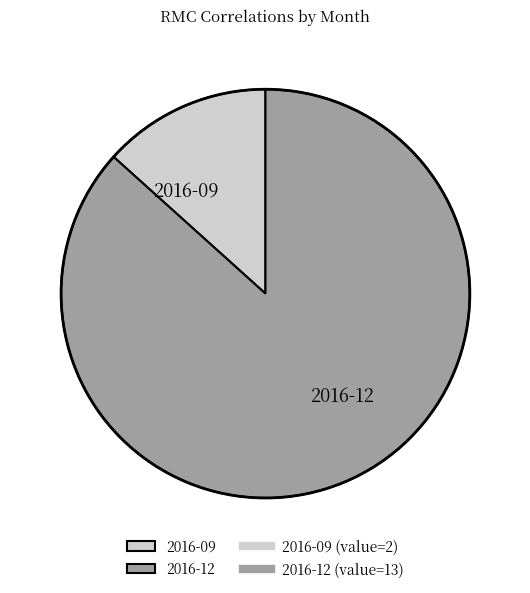

Which category has the smallest portion of the pie?

2016-09